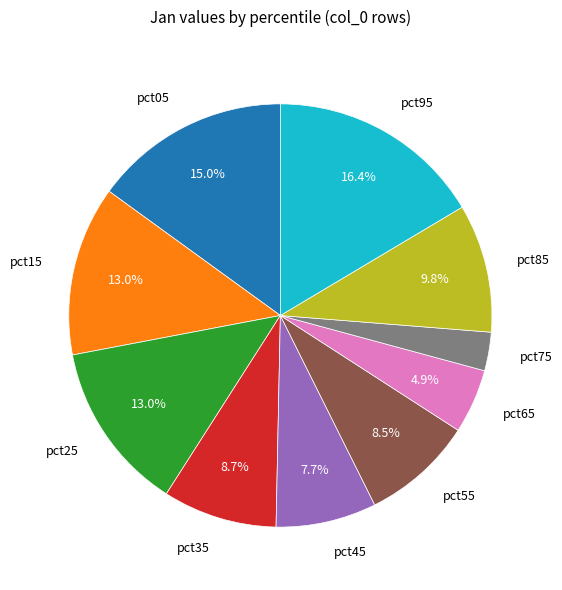

Which category has the smallest portion of the pie?

pct75